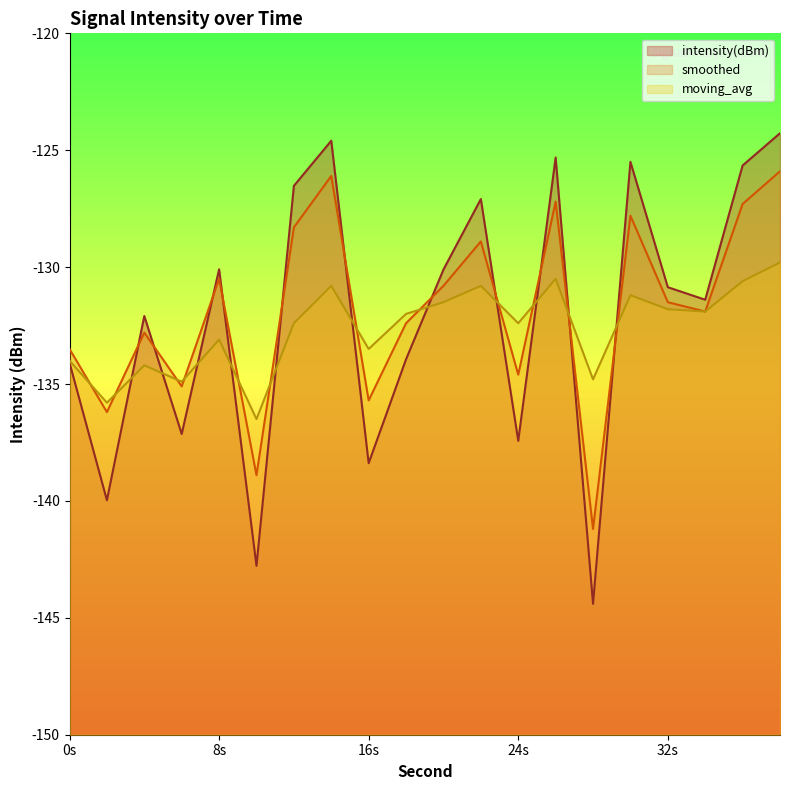

List the series in order of their peak value, highest first.

intensity(dBm), smoothed, moving_avg